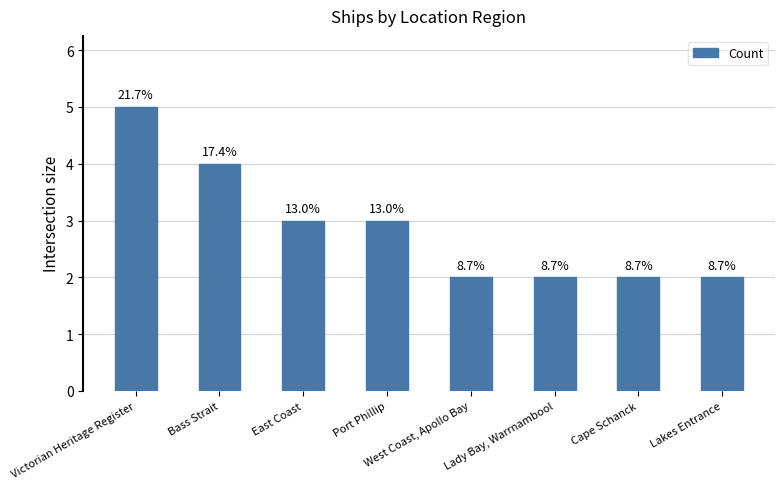

At which category does the chart reach its minimum across all series?

West Coast, Apollo Bay